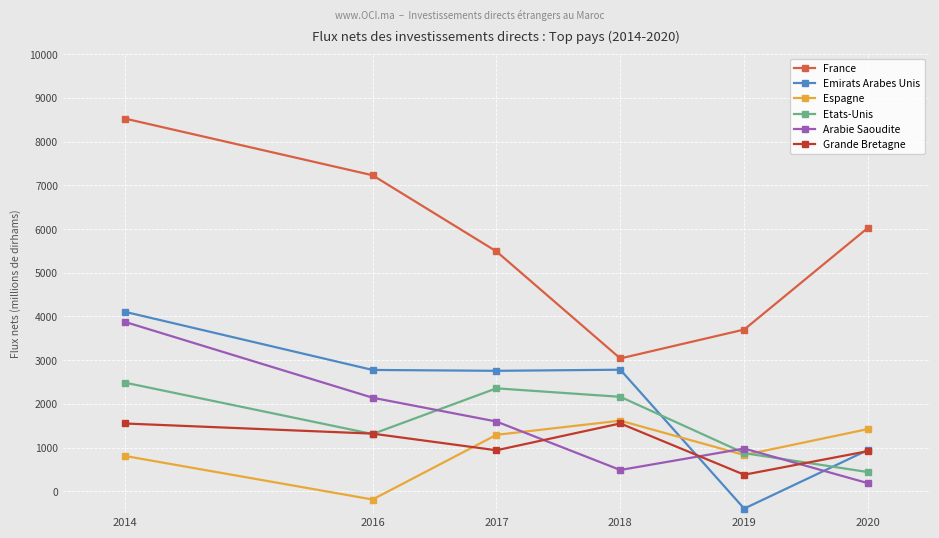

What is the difference between the highest and lowest values at 2020?

5845.0